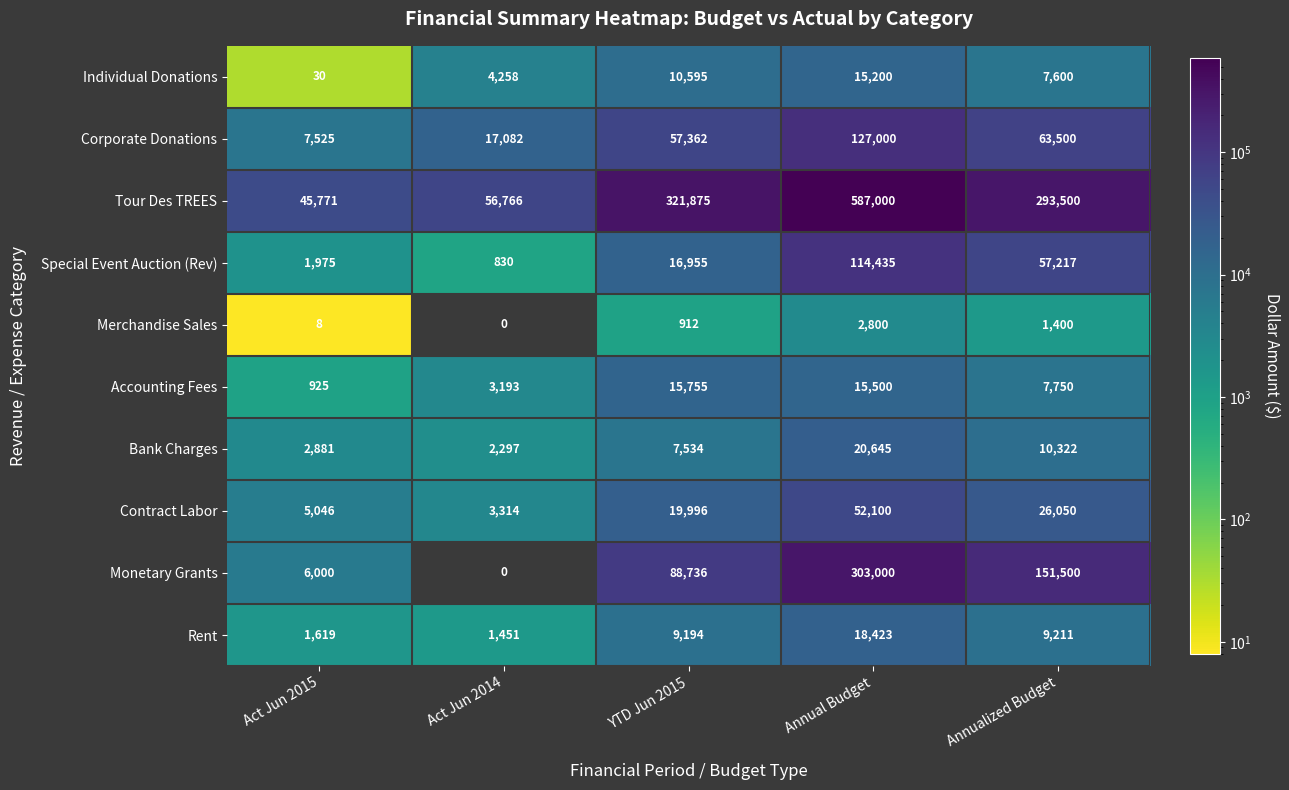

What is the difference between the Rent values at Act Jun 2015 and Annualized Budget?

7592